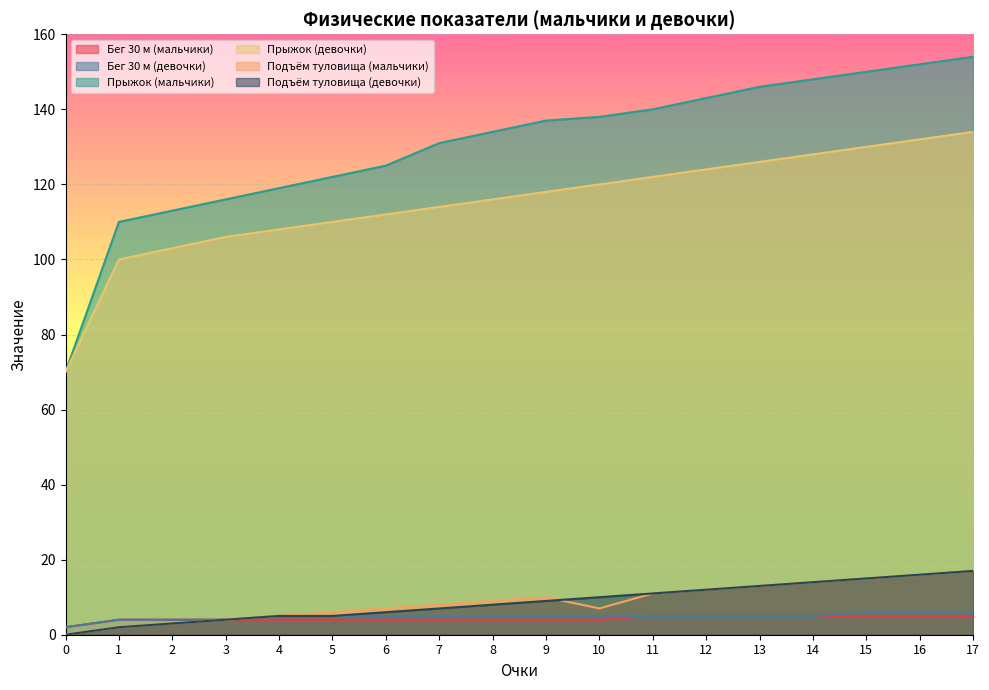

What is the total value across all series at 6?

259